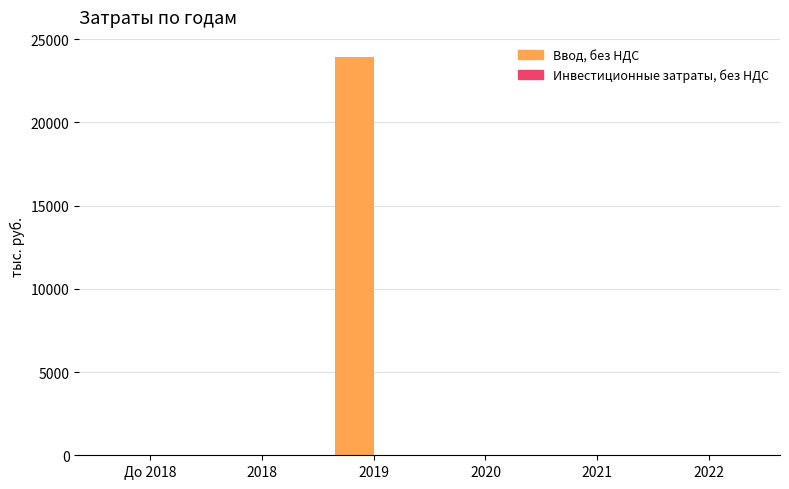

Reading left to right, extract all data points from this chart.

До 2018=0.0	2018=0.0	2019=23931.6	2020=0.0	2021=0.0	2022=0.0